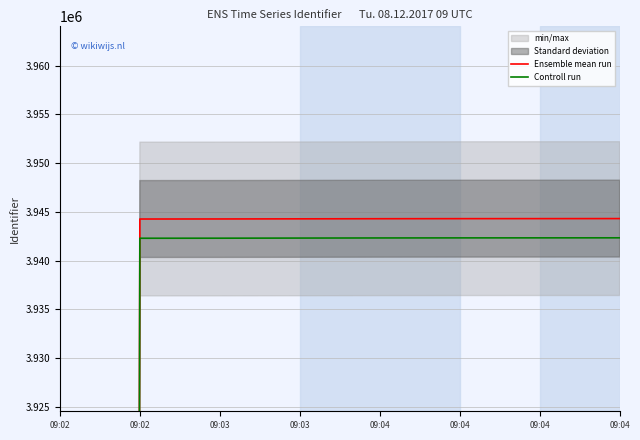

At which label is Controll run closest to 1971165?

09:02